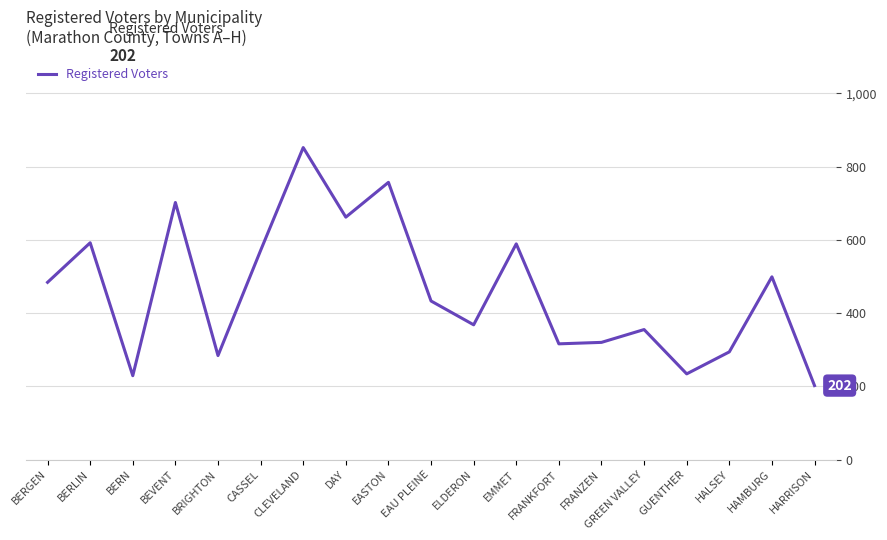

The value at CLEVELAND is 240. True or false?

False